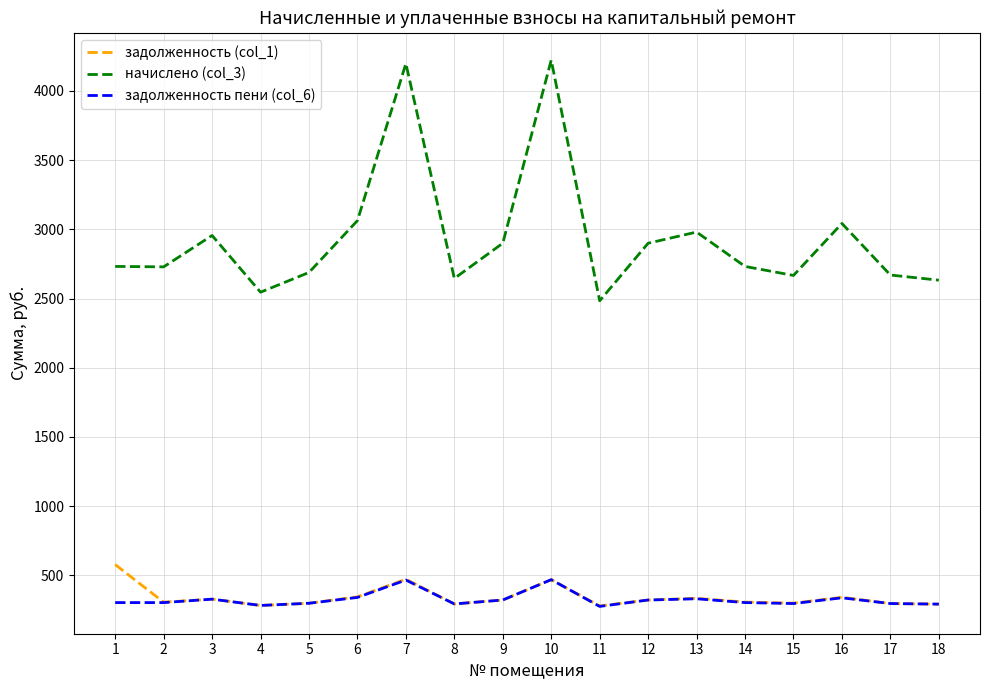

At which label does начислено (col_3) first exceed 2732?

1